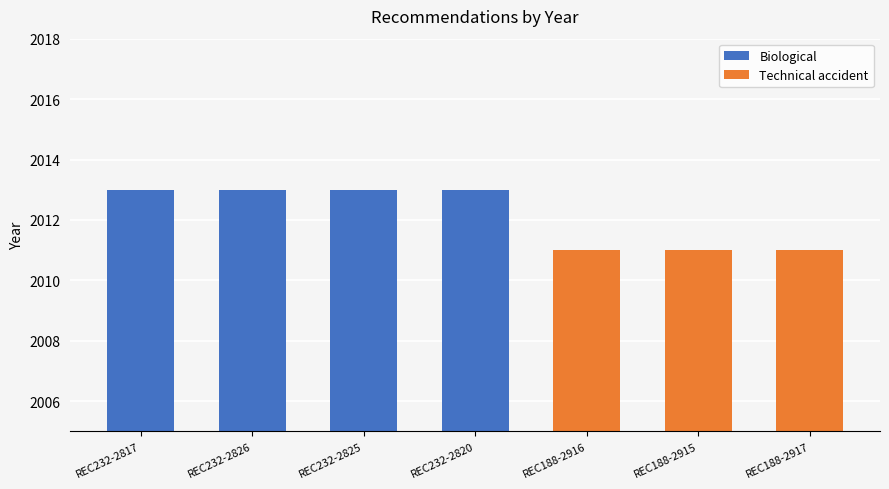

At which label is the value closest to 2012?

REC232-2817